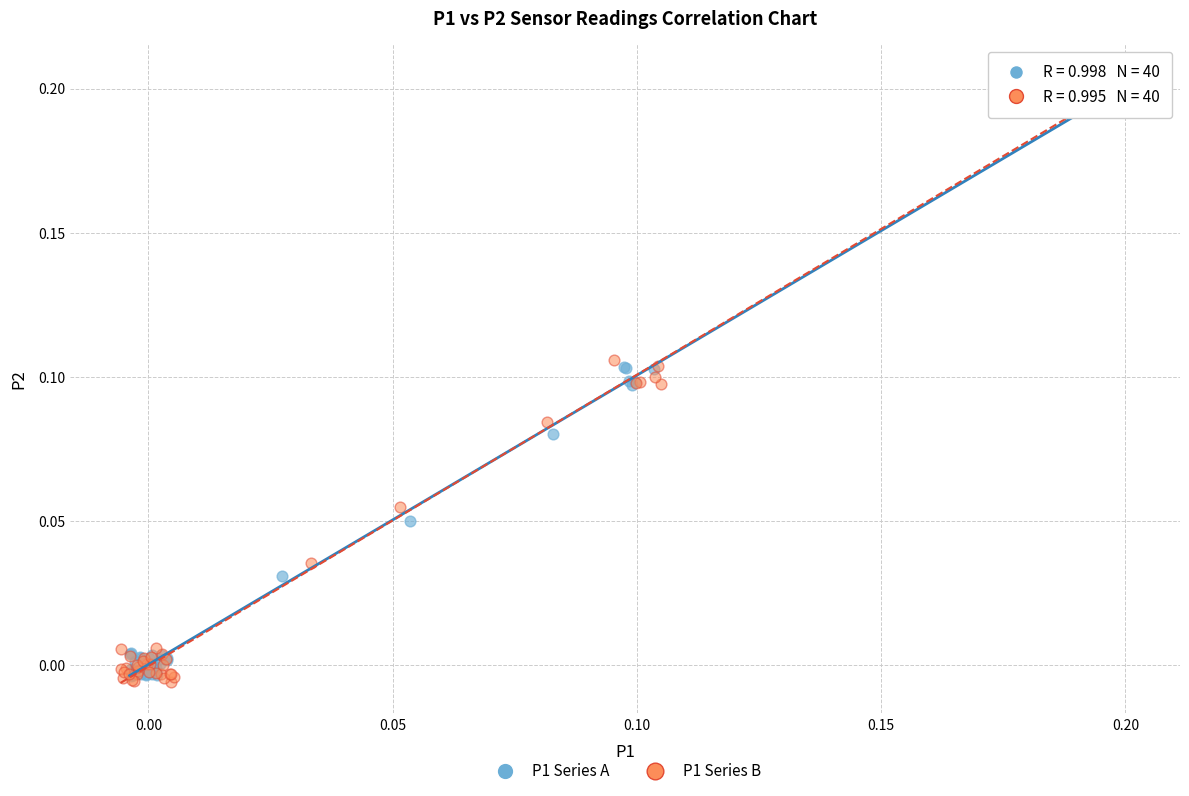

Which series reaches the minimum Y coordinate?

P1 Series B